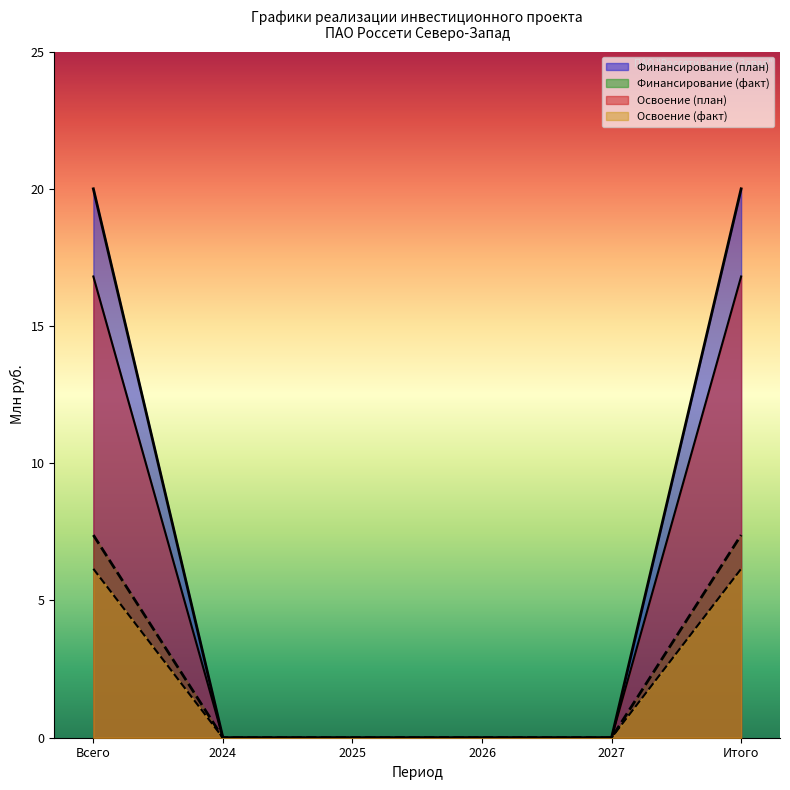

The value of Освоение (факт) at 2027 is 3.9. True or false?

False